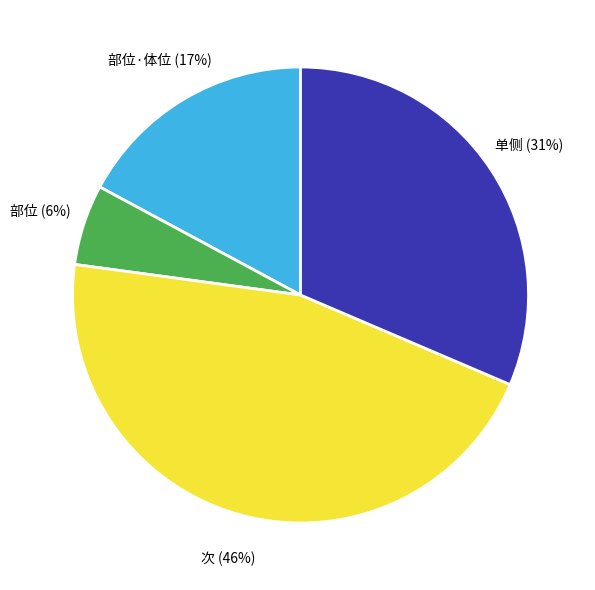

Is it true that 次 is 59% of the pie?

False